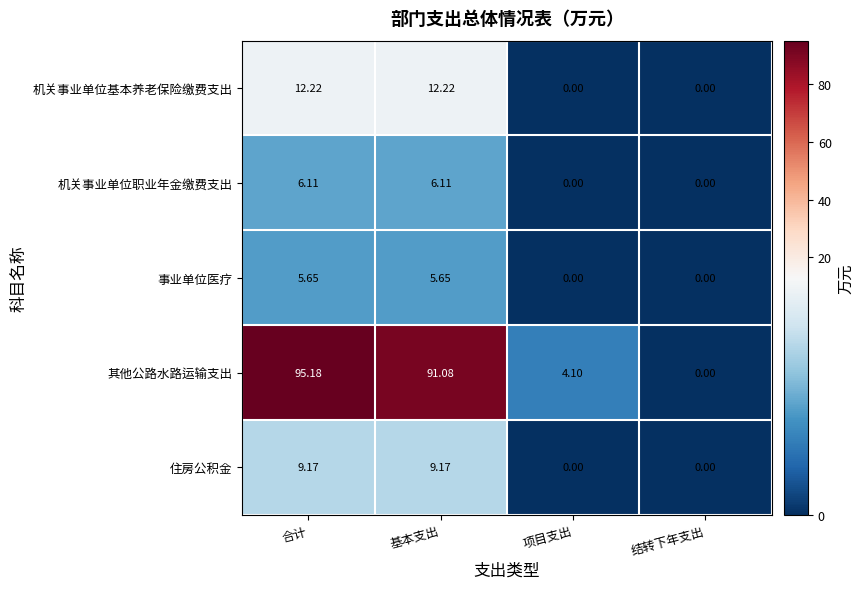

Which category has the highest value across all series?

合计